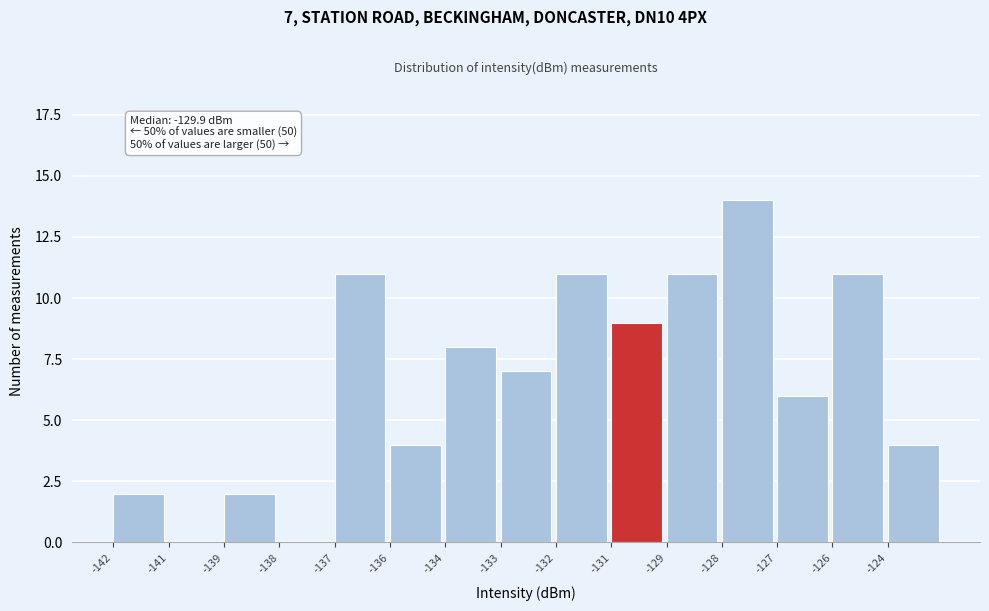

Reading left to right, what are all the values shown in this chart?

-142=2	-141=0	-139=2	-138=0	-137=11	-136=4	-134=8	-133=7	-132=11	-131=9	-129=11	-128=14	-127=6	-126=11	-124=4